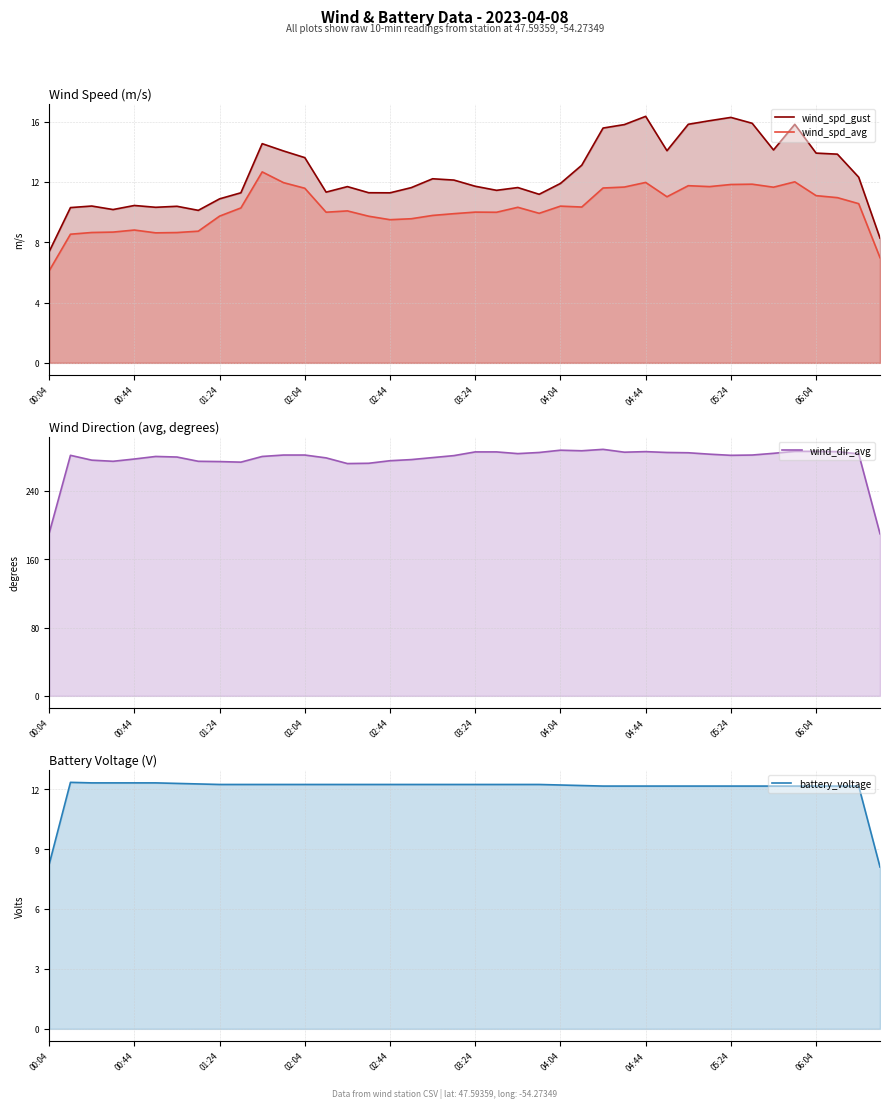

Is it true that wind_spd_avg equals 2.0 at 14?

False